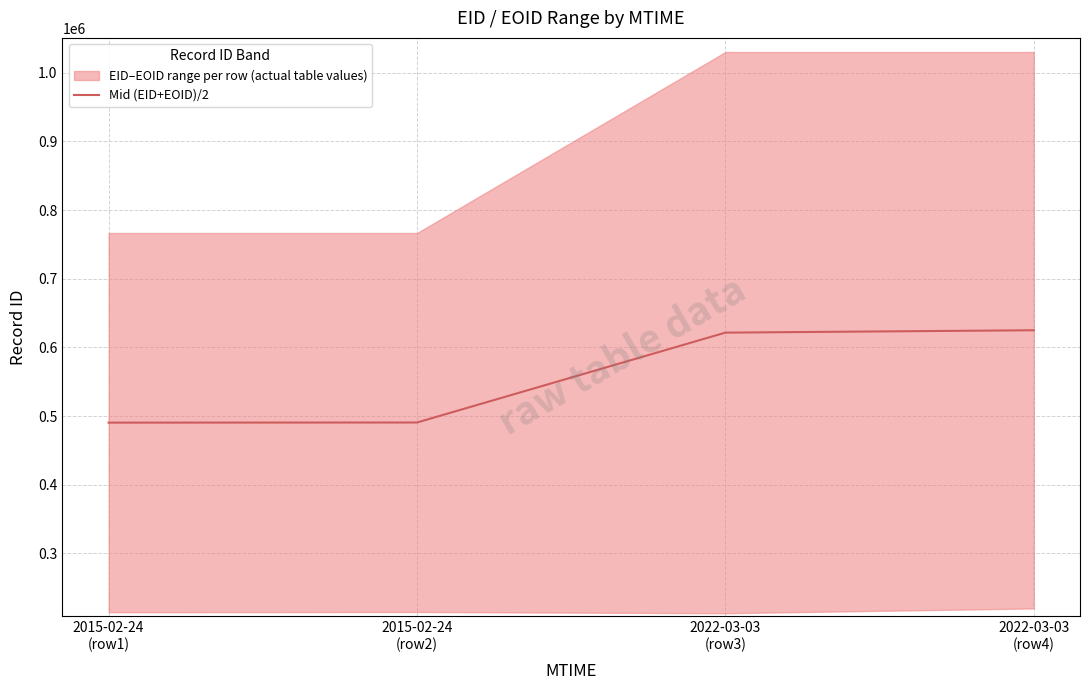

List the labels in order of value, smallest first.

2015-02-24
(row1), 2015-02-24
(row2), 2022-03-03
(row3), 2022-03-03
(row4)